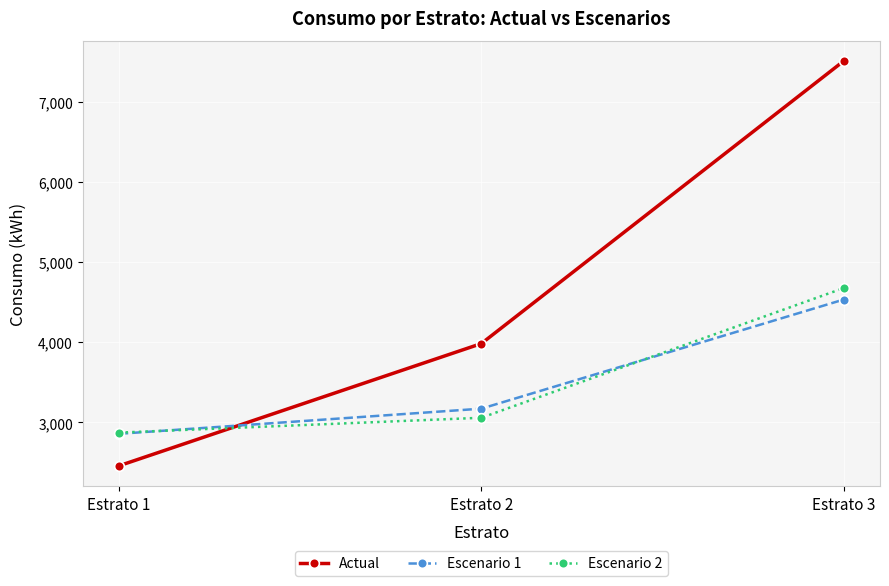

Where does the Actual series first go above 3984?

Estrato 2